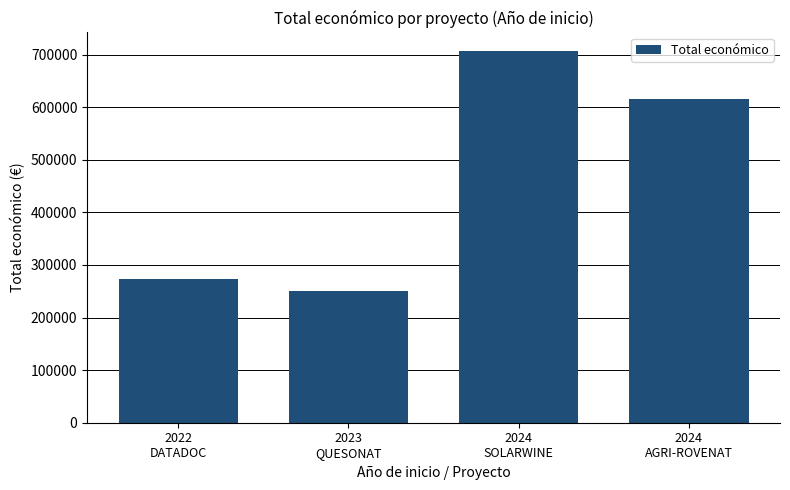

Which label corresponds to the smallest value in the chart?

2023
QUESONAT